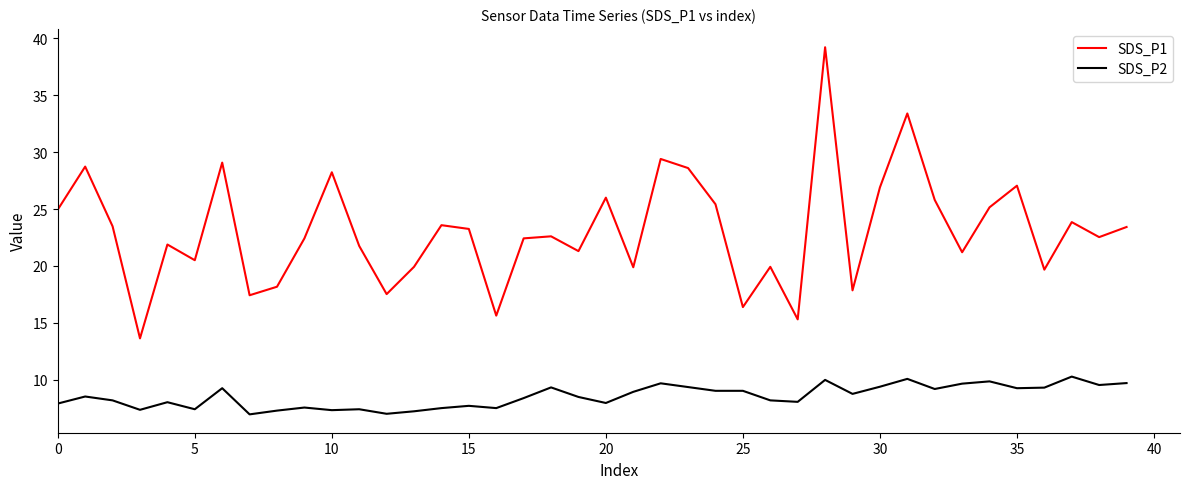

True or false: SDS_P2 and SDS_P1 intersect in this chart.

False